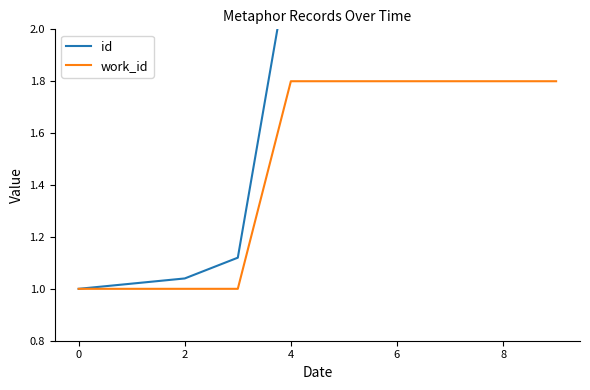

True or false: id and work_id cross at least once.

False